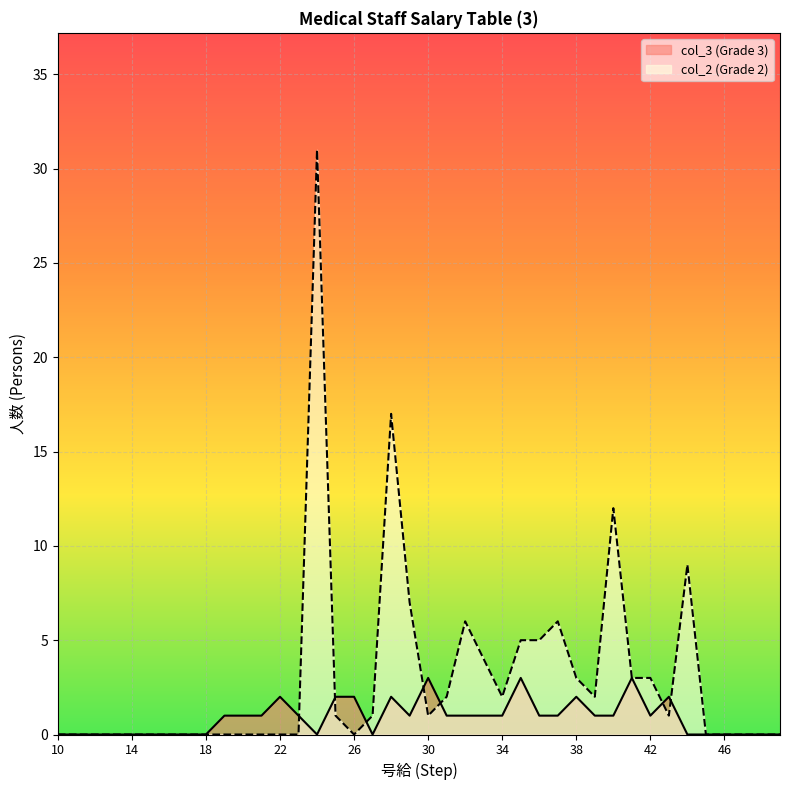

Which series ends up on top after the final intersection of col_2 and col_3?

col_2